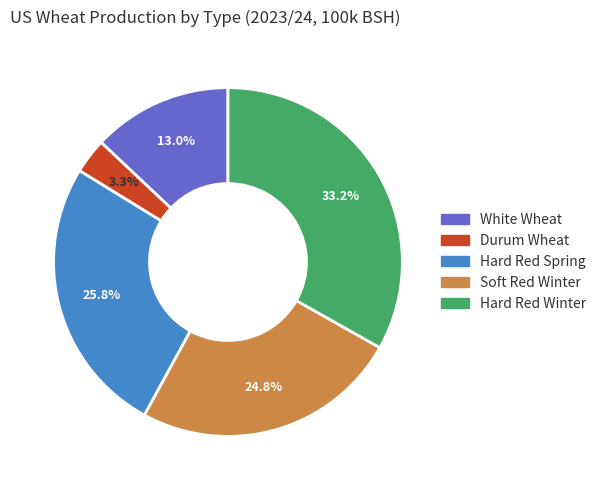

Combined, what portion of the pie is Hard Red Spring and White Wheat?

38.8%